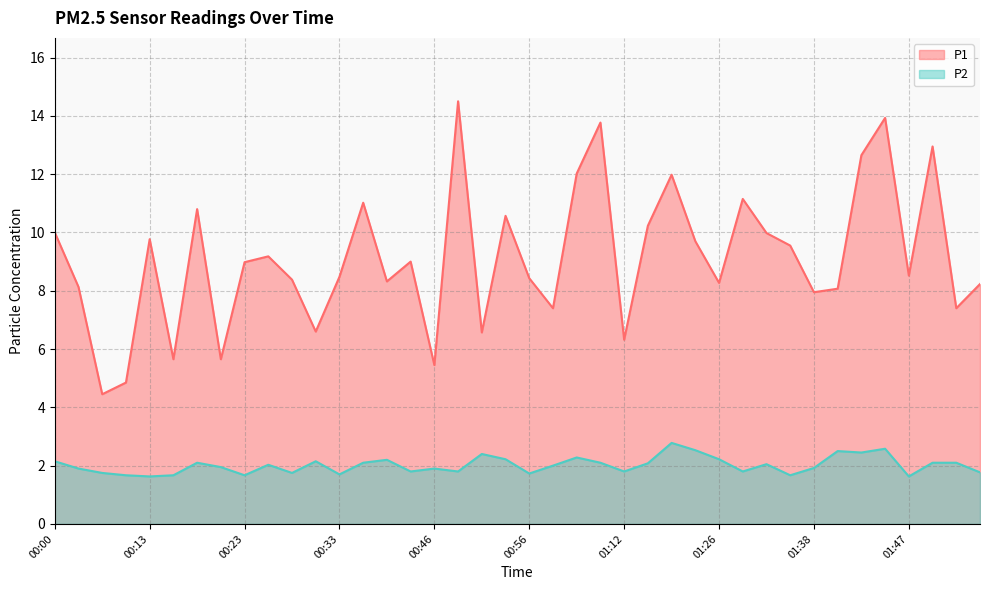

Reading right to left, what are all the values shown in this chart?

P1: 01:55=8.2	01:52=7.4	01:50=12.9	01:47=8.5	01:45=13.9	01:43=12.7	01:40=8.1	01:38=8.0	01:35=9.6	01:33=10.0	01:30=11.2	01:26=8.3	01:20=9.7	01:17=12.0	01:15=10.2	01:12=6.3	01:04=13.8	01:01=12.0	00:59=7.4	00:56=8.4	00:53=10.6	00:51=6.6	00:48=14.5	00:46=5.5	00:43=9.0	00:38=8.3	00:35=11.0	00:33=8.5	00:30=6.6	00:28=8.4	00:25=9.2	00:23=9.0	00:21=5.7	00:18=10.8	00:16=5.7	00:13=9.8	00:07=4.8	00:04=4.5	00:02=8.1	00:00=10.0
P2: 01:55=1.8	01:52=2.1	01:50=2.1	01:47=1.6	01:45=2.6	01:43=2.5	01:40=2.5	01:38=1.9	01:35=1.7	01:33=2.0	01:30=1.8	01:26=2.2	01:20=2.5	01:17=2.8	01:15=2.1	01:12=1.8	01:04=2.1	01:01=2.3	00:59=2.0	00:56=1.7	00:53=2.2	00:51=2.4	00:48=1.8	00:46=1.9	00:43=1.8	00:38=2.2	00:35=2.1	00:33=1.7	00:30=2.1	00:28=1.8	00:25=2.0	00:23=1.7	00:21=1.9	00:18=2.1	00:16=1.7	00:13=1.6	00:07=1.7	00:04=1.8	00:02=1.9	00:00=2.1